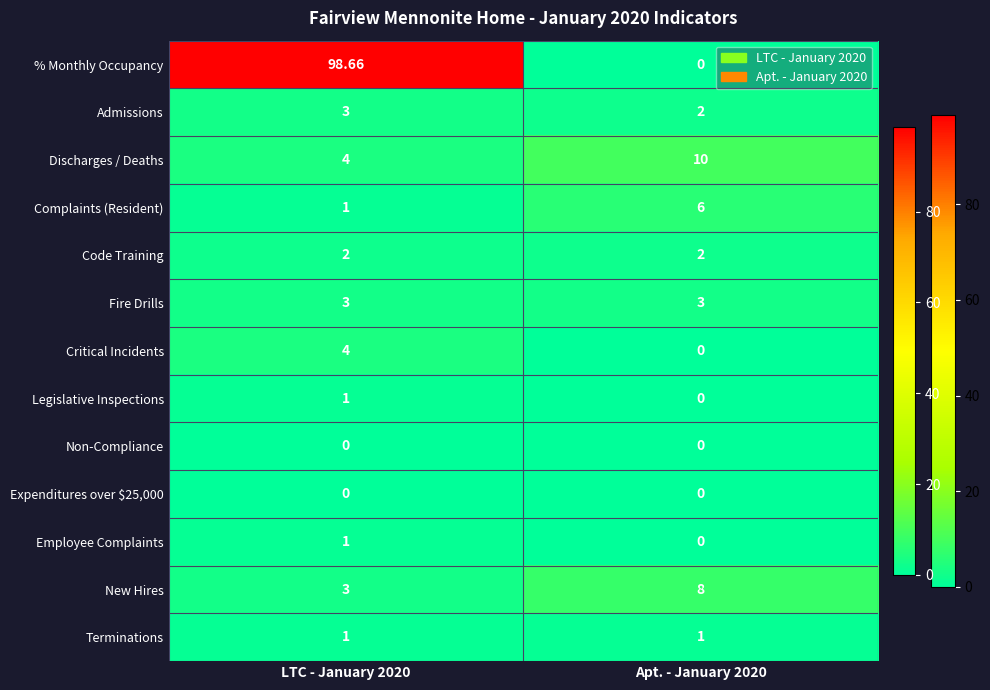

Is the value of Fire Drills at LTC - January 2020 greater than the value of Non-Compliance at LTC - January 2020?

Yes